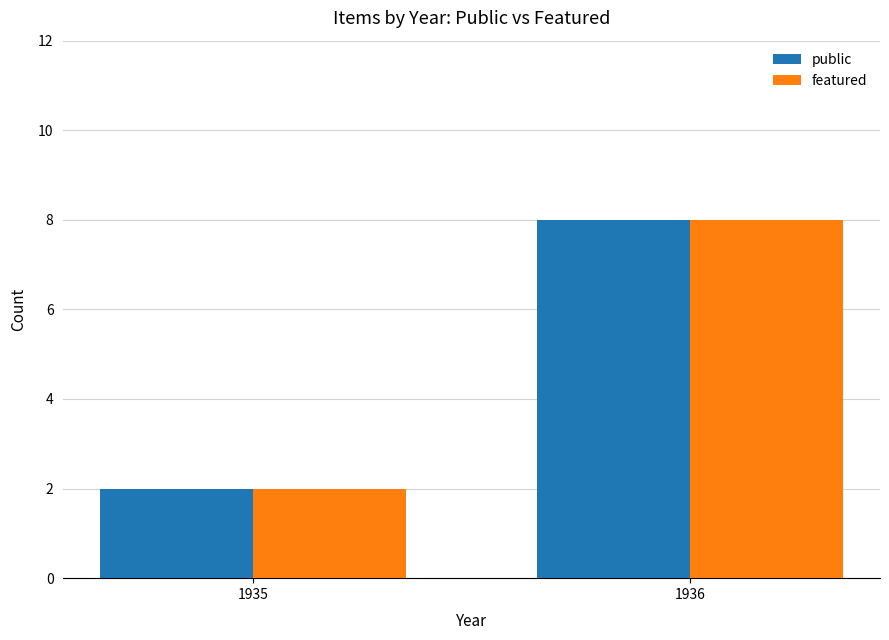

The public series shows 8 at 1936. True or false?

True